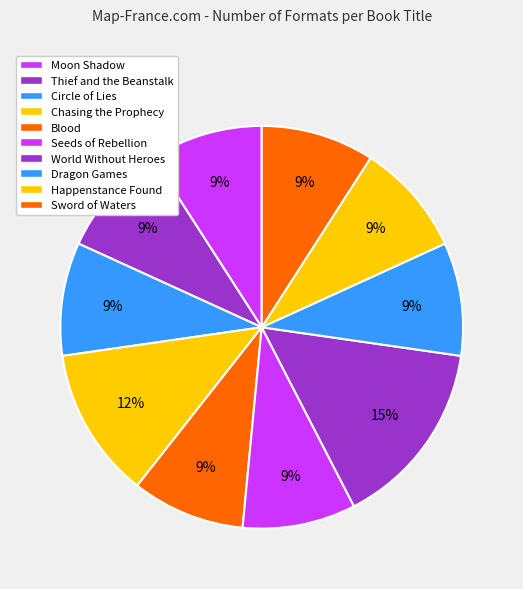

Is Thief and the Beanstalk the majority of the pie?

No